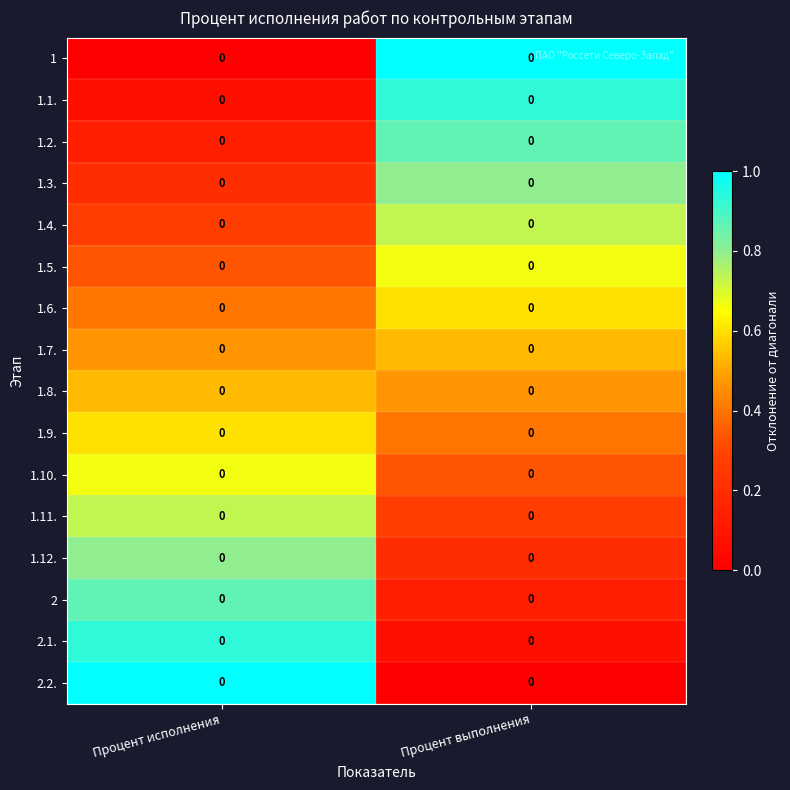

What is the difference between the highest and lowest values at Процент исполнения?

1.0